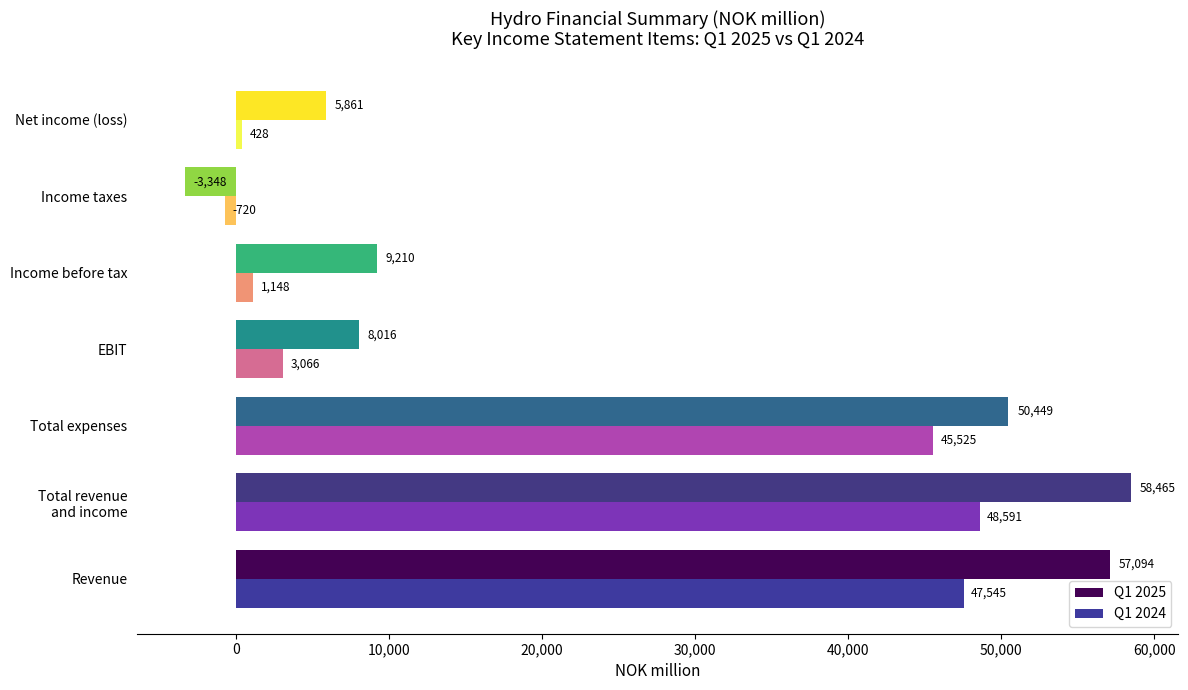

At Income taxes, list the series in order from largest to smallest.

Q1 2024, Q1 2025